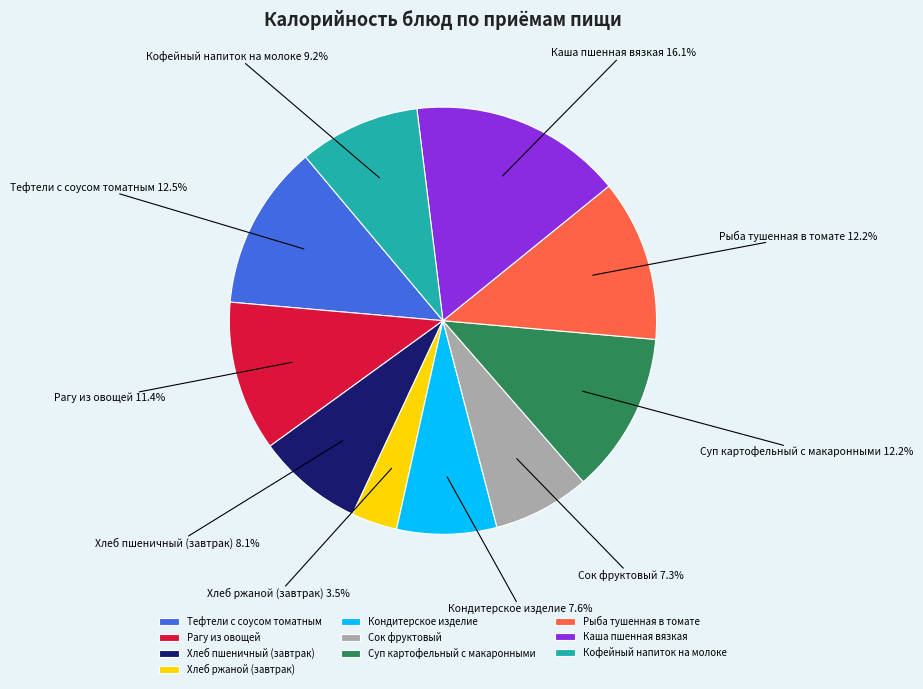

Which category has the smallest portion of the pie?

Хлеб ржаной (завтрак)